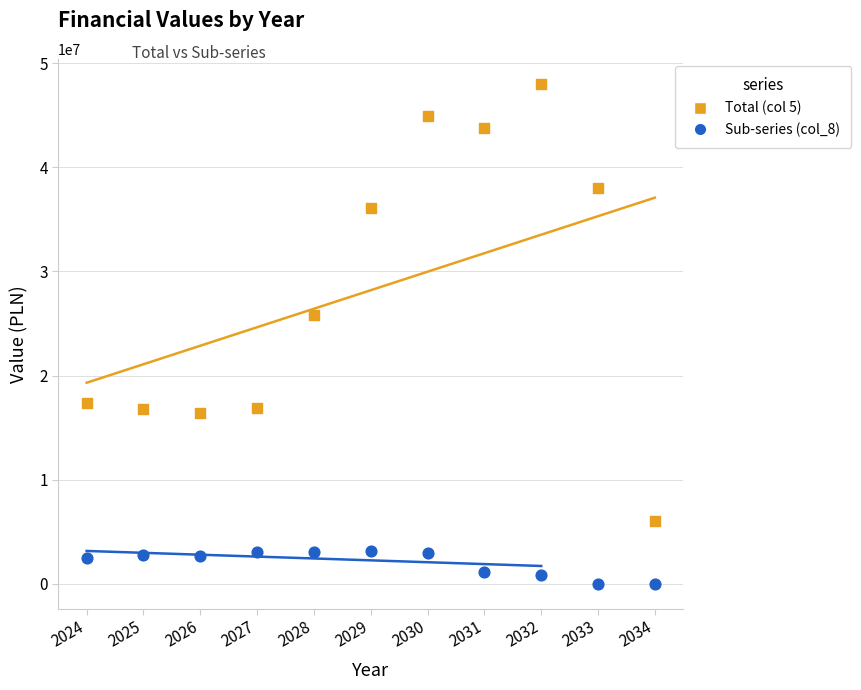

Across all data points, what is the range of Y values (max minus min)?

48008100.0